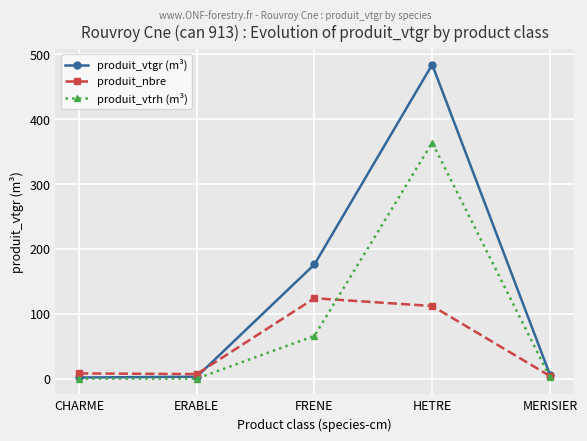

What value does the produit_nbre series have at MERISIER?

4.0